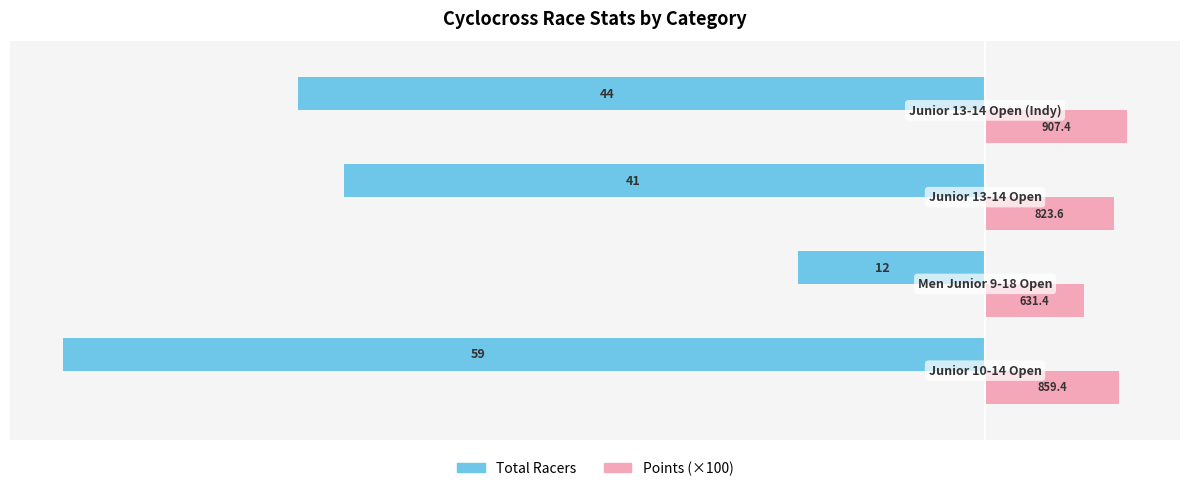

Rank the categories by Points (×100) value from highest to lowest.

3, 0, 2, 1